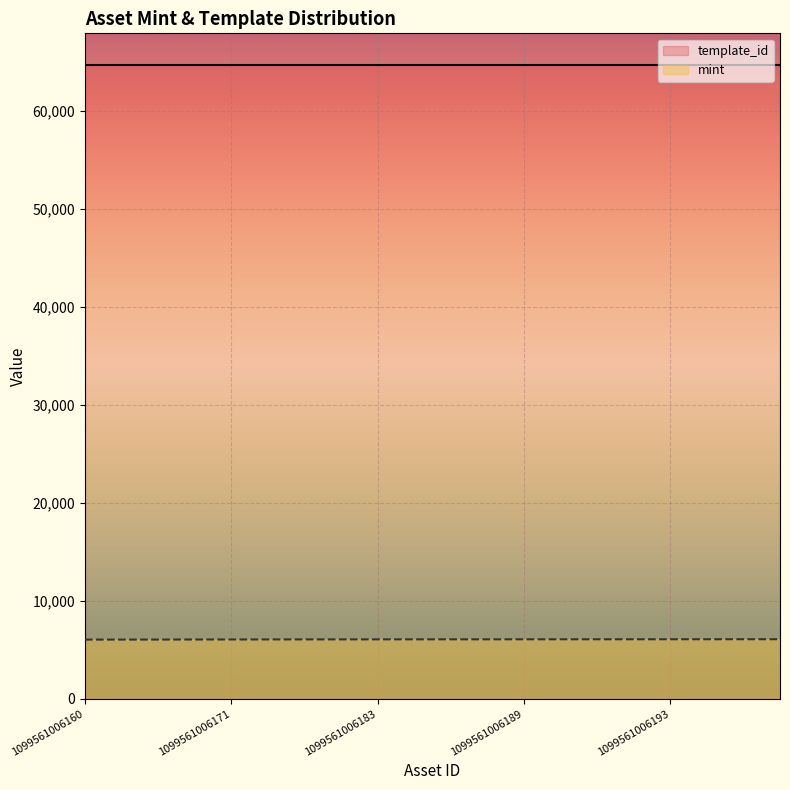

What is the difference between the maximum and minimum values in the mint series?

37